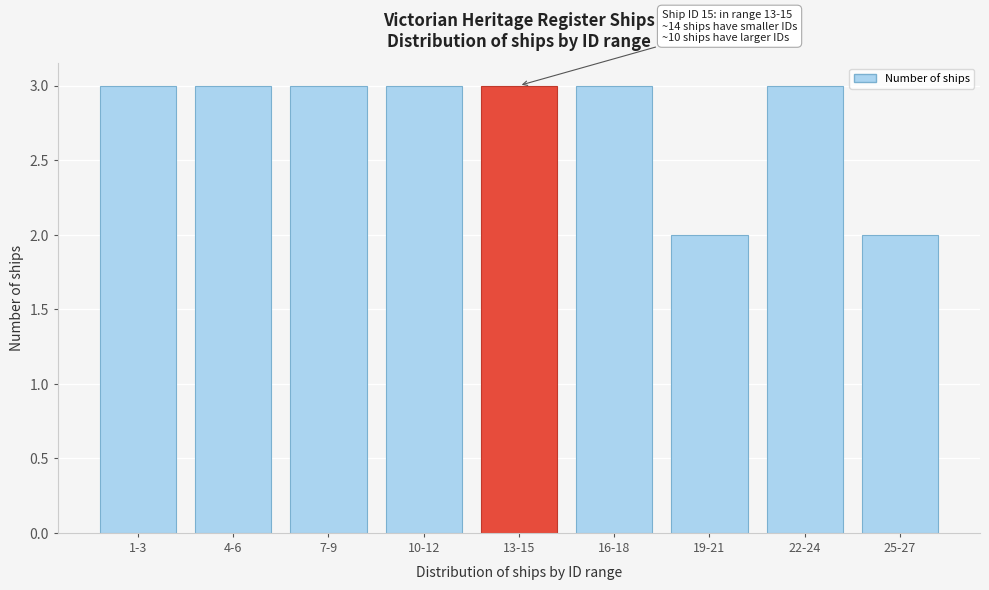

Reading right to left, extract all data points from this chart.

2	3	2	3	3	3	3	3	3